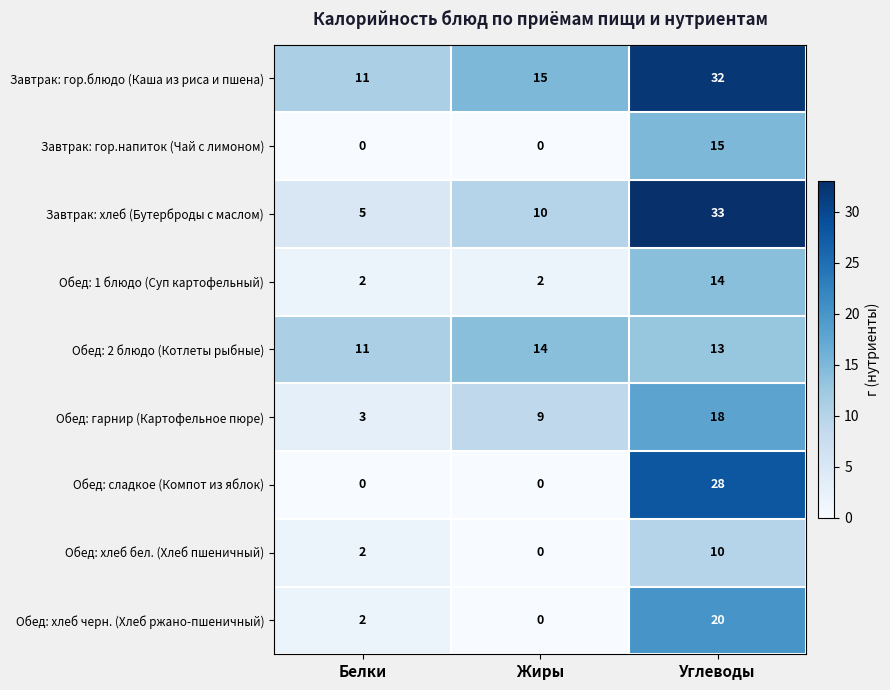

What is the sum of the Обед: гарнир (Картофельное пюре) values at Жиры and Белки?

12